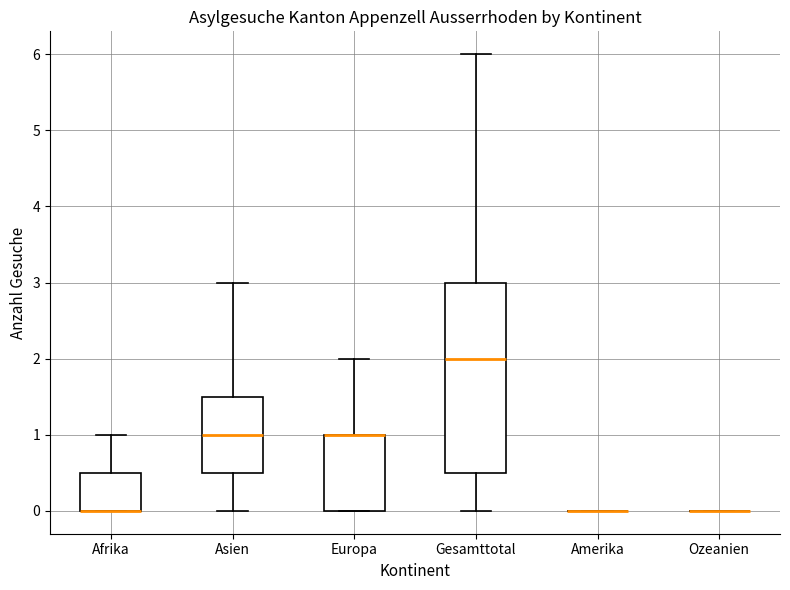

Reading left to right, read every box against the y-axis: the position of its median line, the range the box covers, and the ends of its whiskers. The values are not printed on the chart, so give them approximately, as read against the axis.

Afrika: median 0.0 (drawn on the box's lower edge), box 0.0 to 0.5, whiskers 0.0 to 1.0
Asien: median 1.0, box 0.5 to 1.5, whiskers 0.0 to 3.0
Europa: median 1.0 (drawn on the box's upper edge), box 0.0 to 1.0, whiskers 0.0 to 2.0
Gesamttotal: median 2.0, box 0.5 to 3.0, whiskers 0.0 to 6.0
Amerika: box collapsed to a line at 0.0, whiskers 0.0 to 0.0
Ozeanien: box collapsed to a line at 0.0, whiskers 0.0 to 0.0